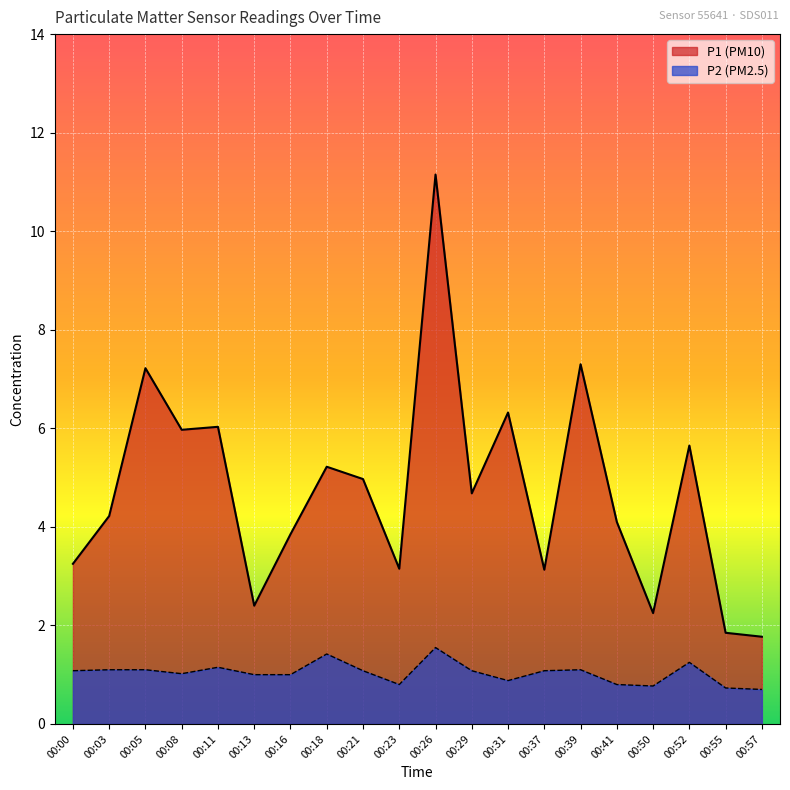

What value does the P1 series have at 00:50?

2.2